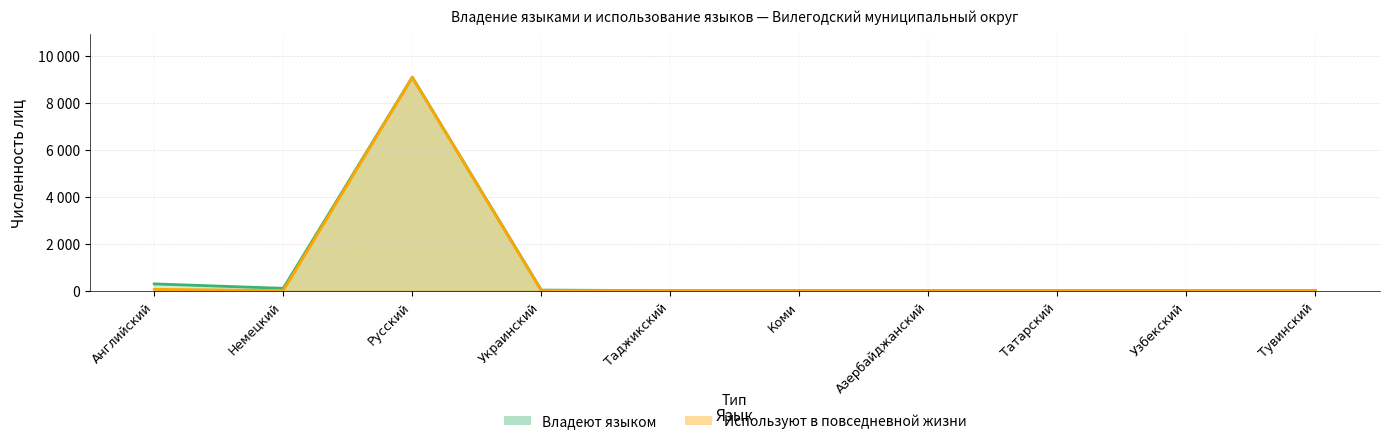

What is the difference between the Владеют языком values at Татарский and Таджикский?

1